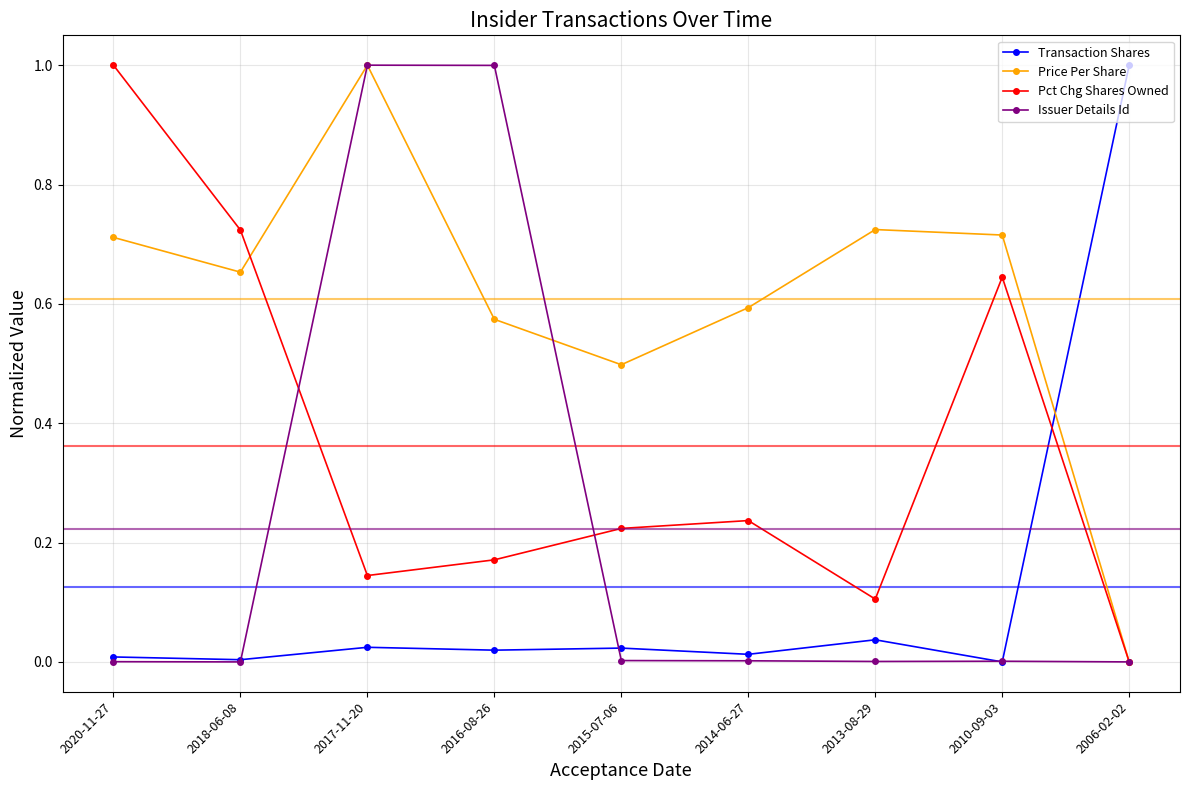

Does the chart have visible grid lines?

Yes